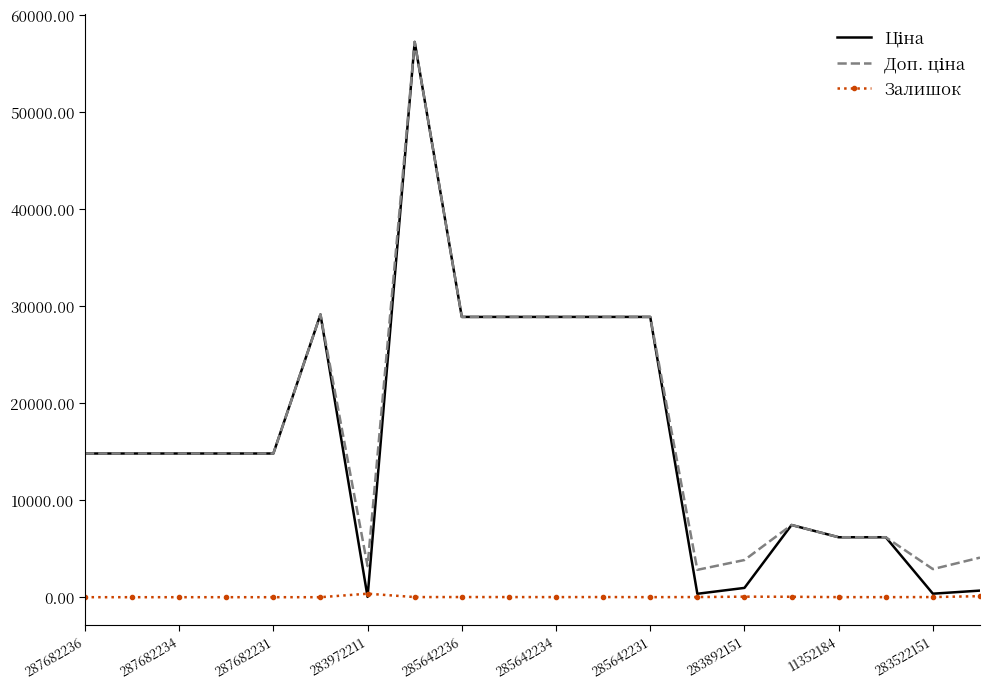

What is the maximum value shown in the chart?

57258.0